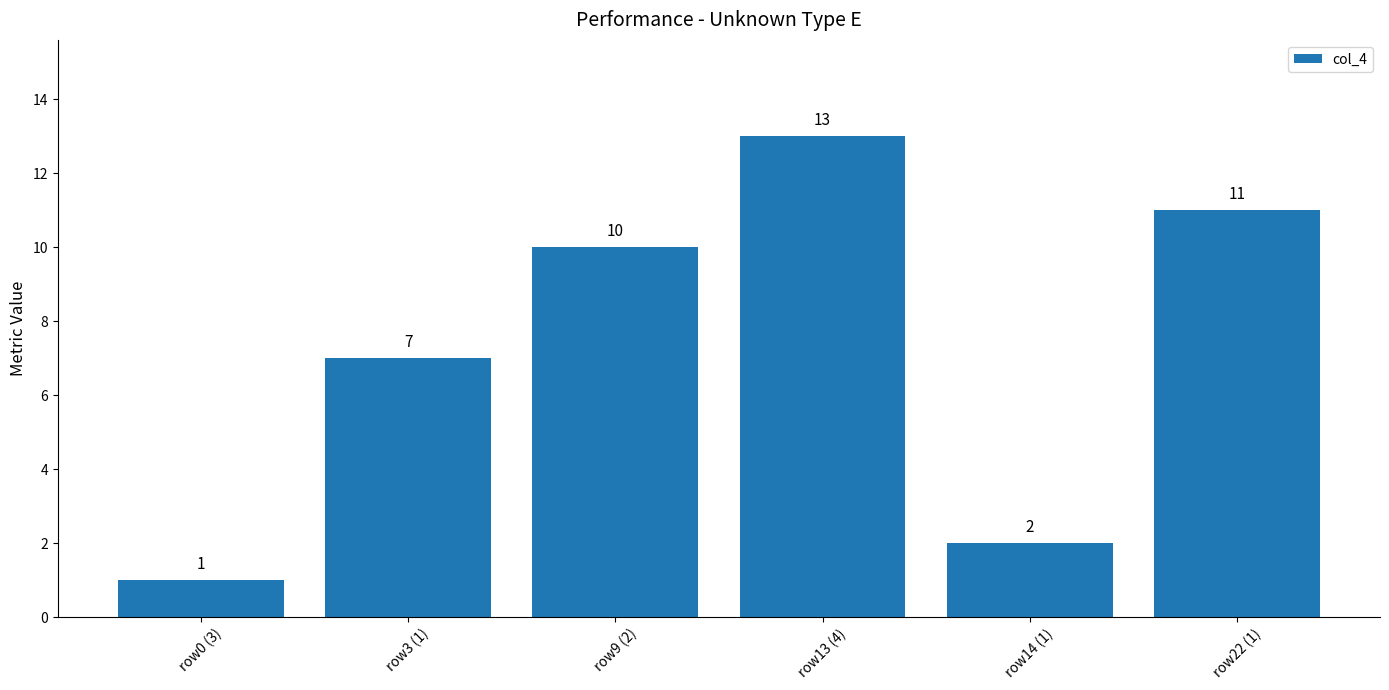

How many values are below 10?

3